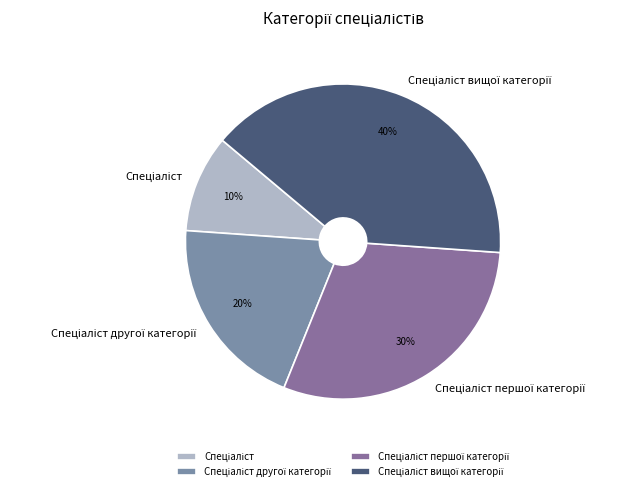

How many segments does this pie chart have?

4